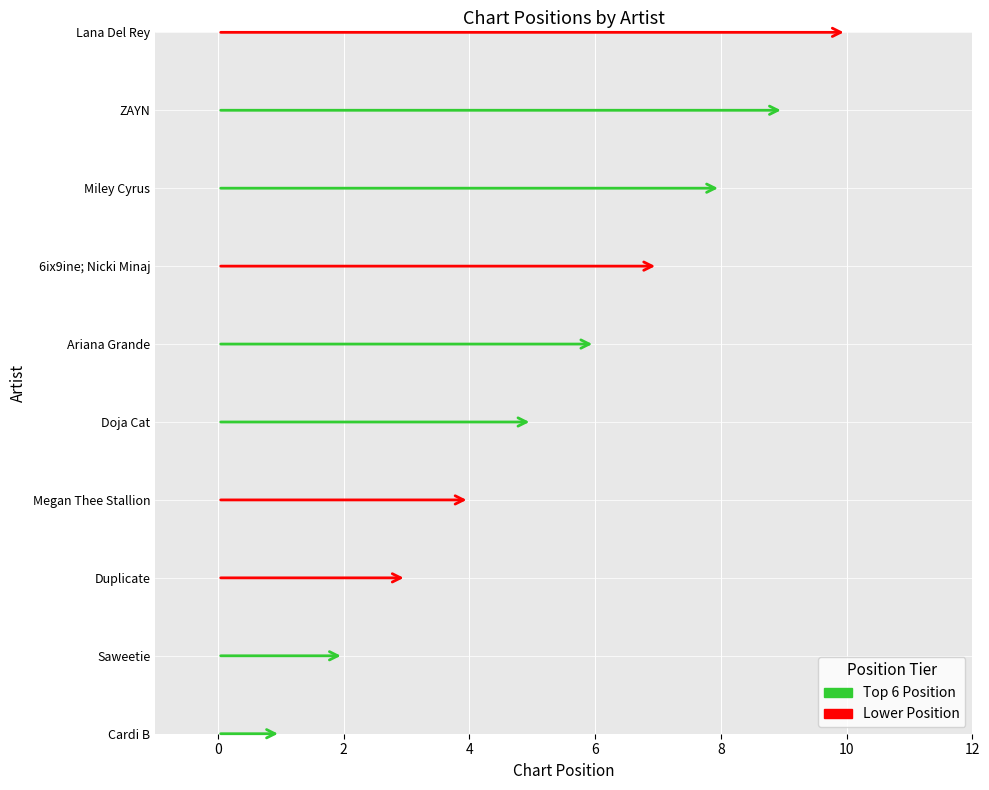

What is the label of the 10th bar from the left?

Lana Del Rey